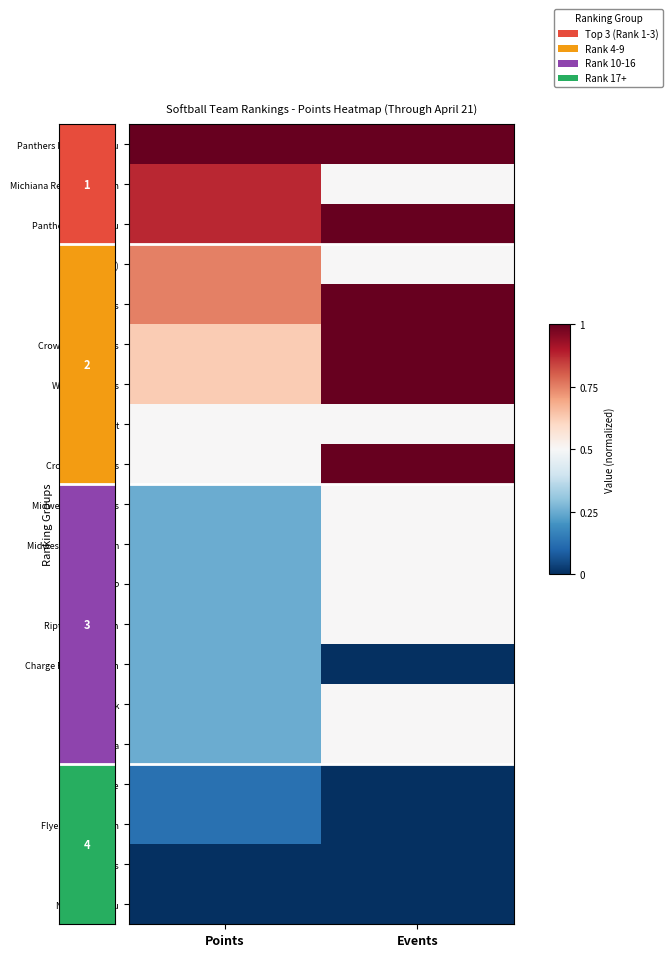

Which series has the largest total across all categories?

Panthers FP Alvarez 12u